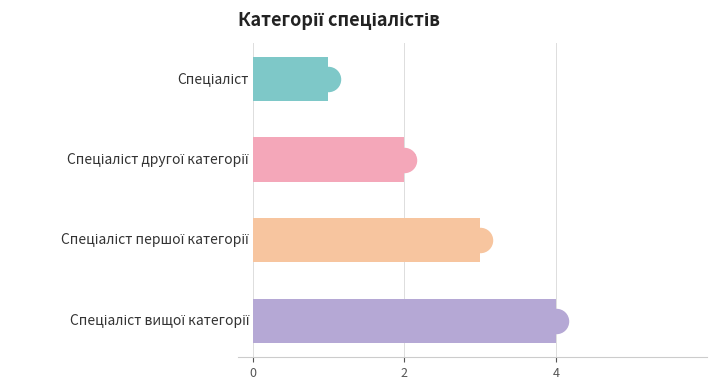

Between 0 and 4, which is larger?

4